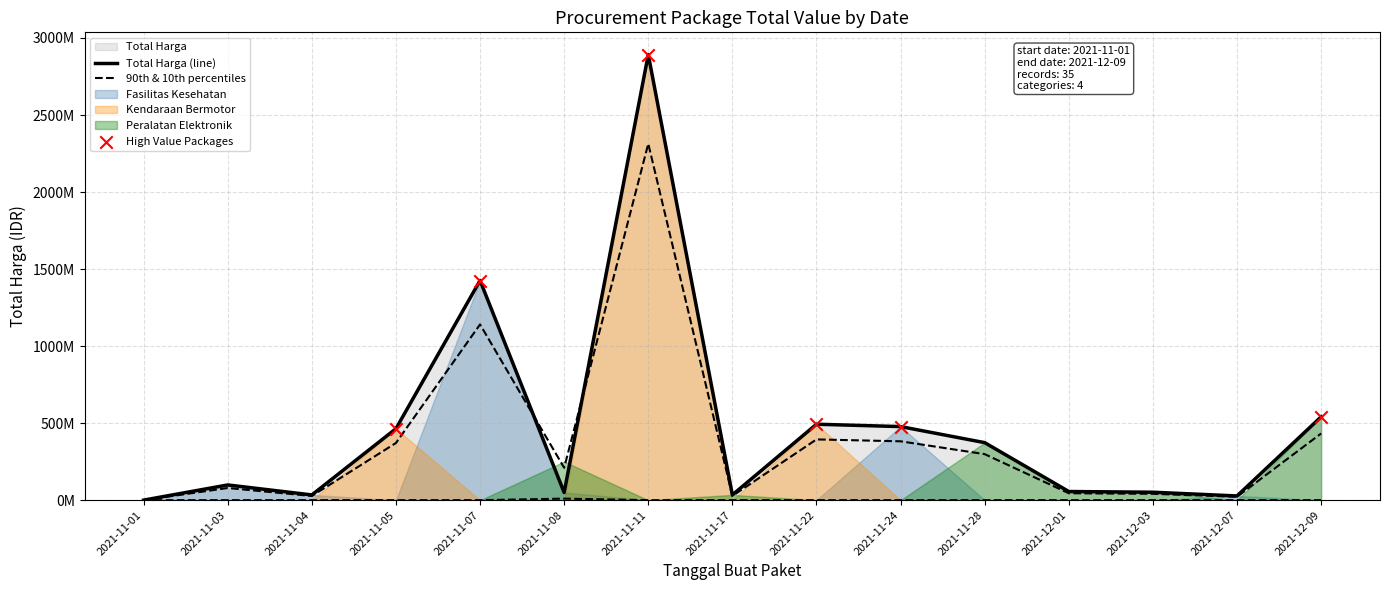

Which series contains the lowest Y value?

Fasilitas Kesehatan